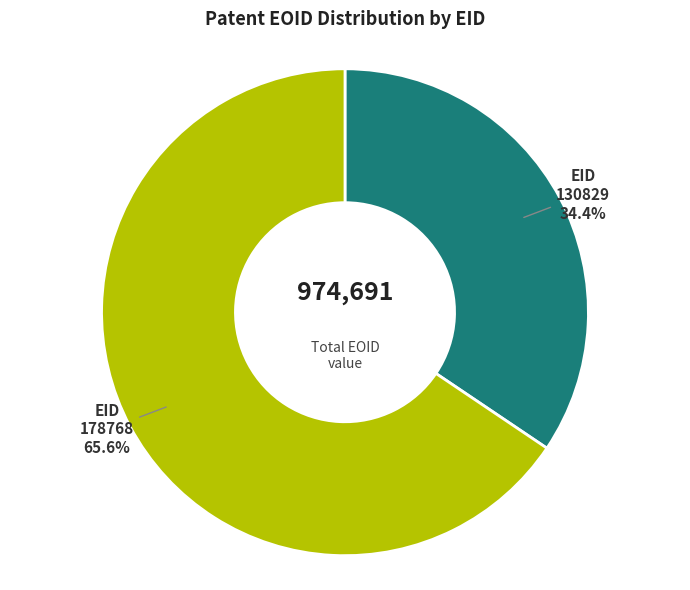

Rank the categories by value from highest to lowest.

178768, 130829